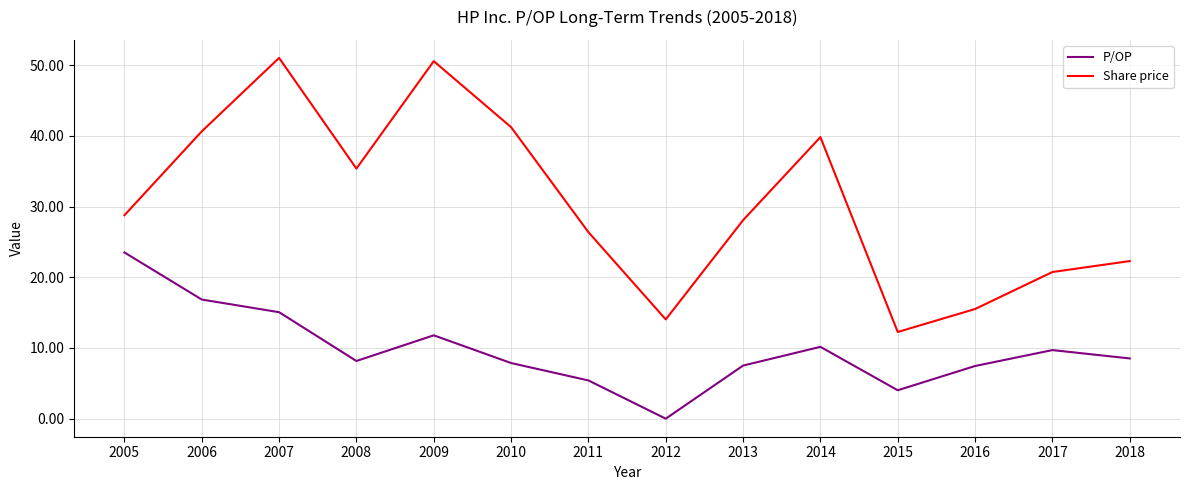

How many interior local peaks does the Share price series have?

3